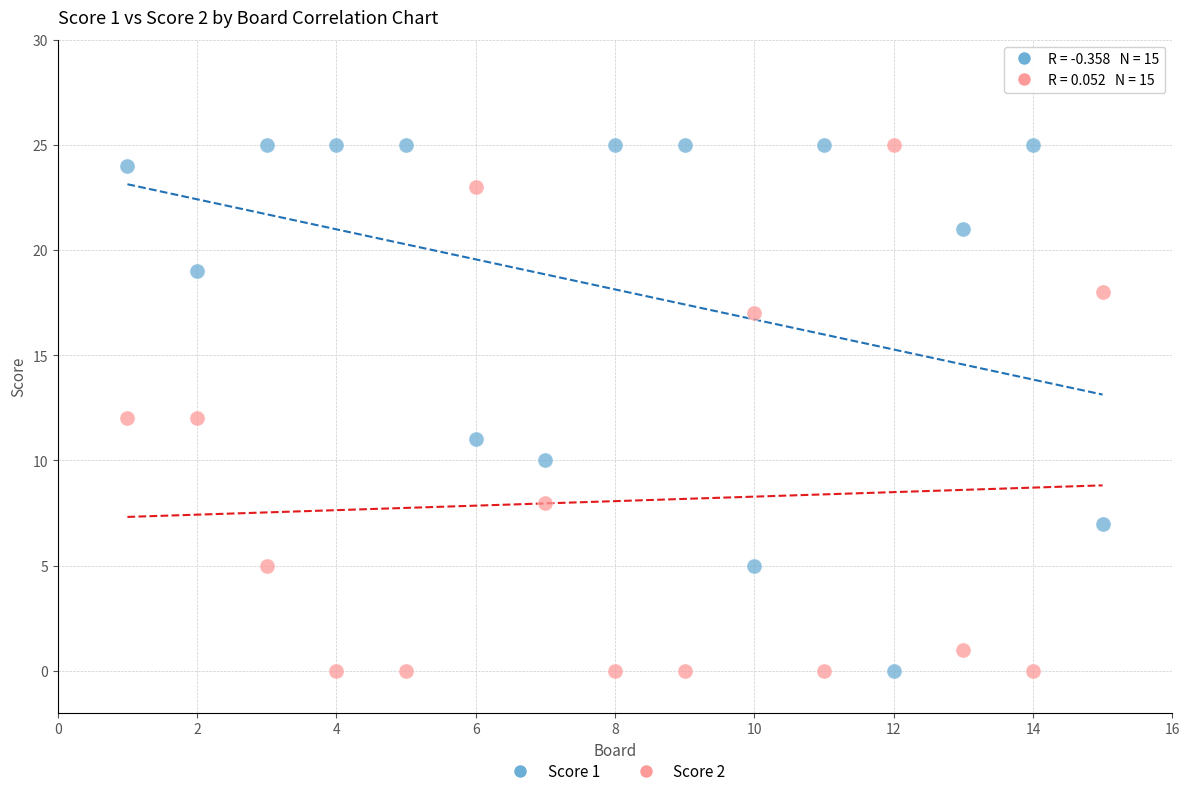

Across all data points, what is the range of X values (max minus min)?

14